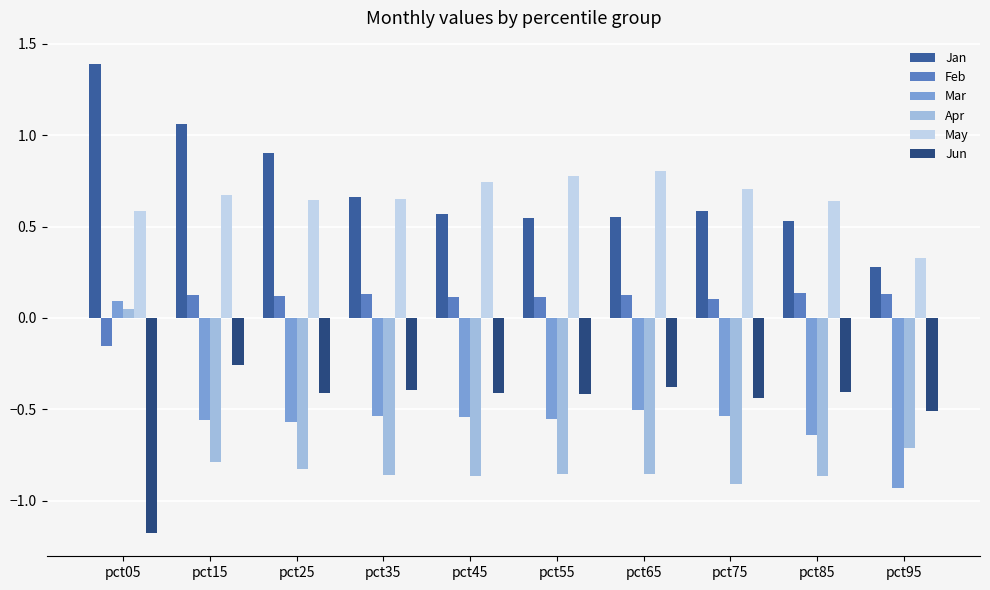

How many groups of bars are there?

10